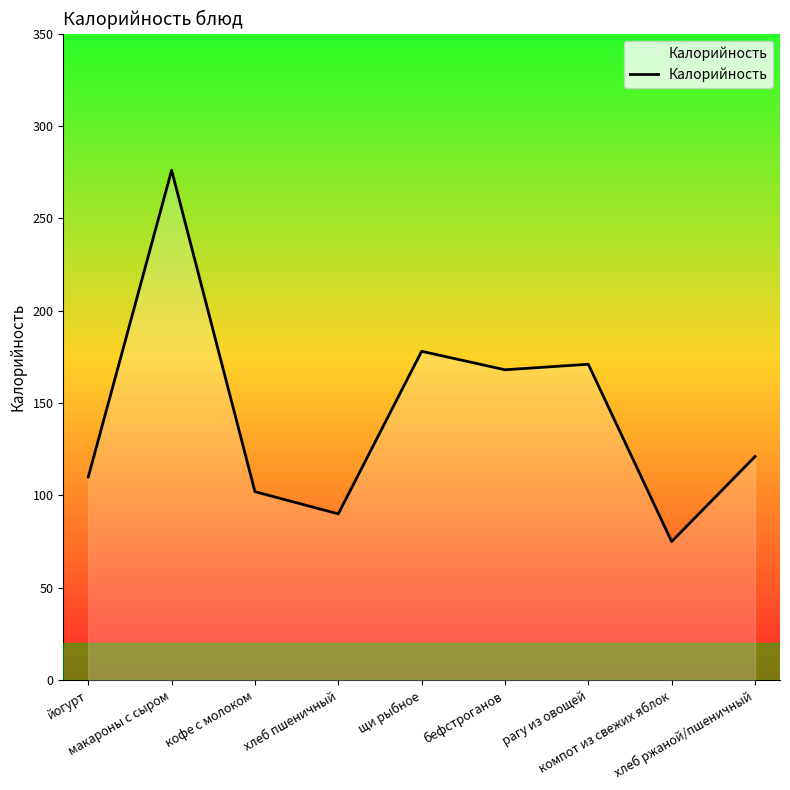

True or false: the data shows 84 at бефстроганов.

False